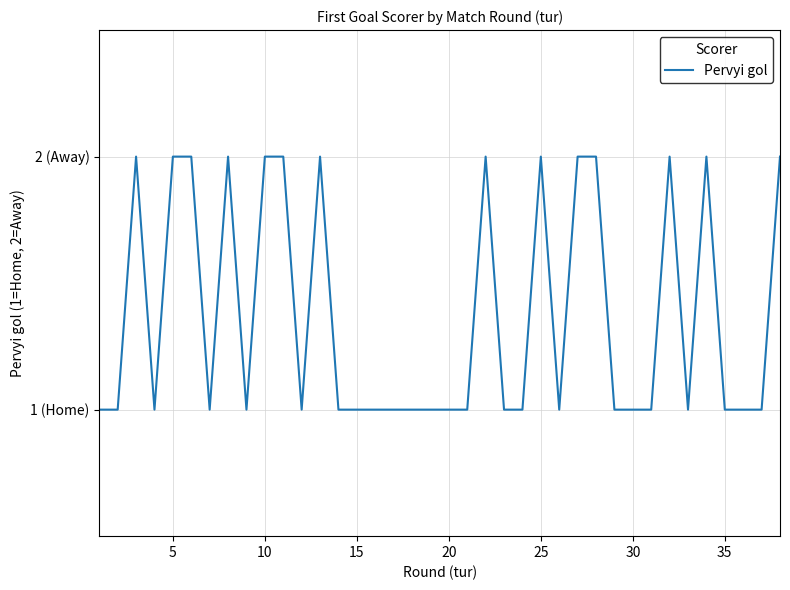

How many points are higher than both their immediate neighbors (excluding endpoints)?

7